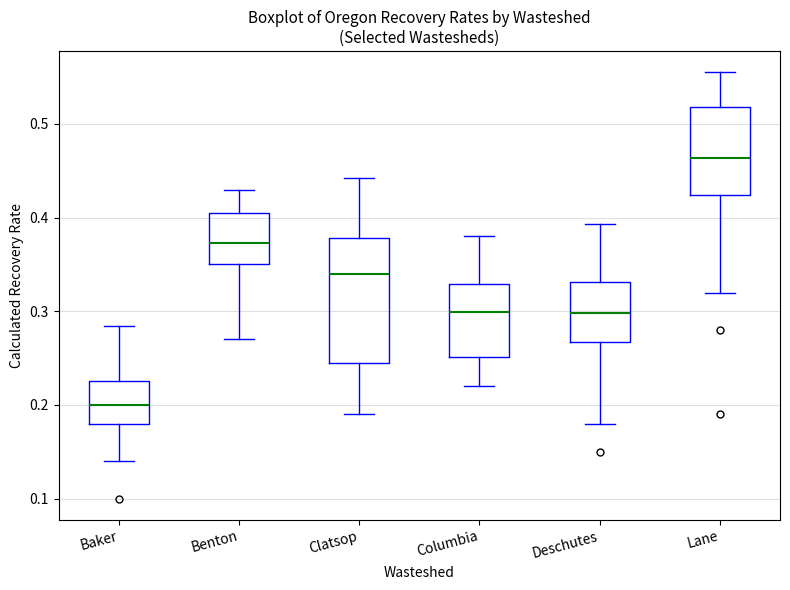

Which box has the highest median line?

Lane